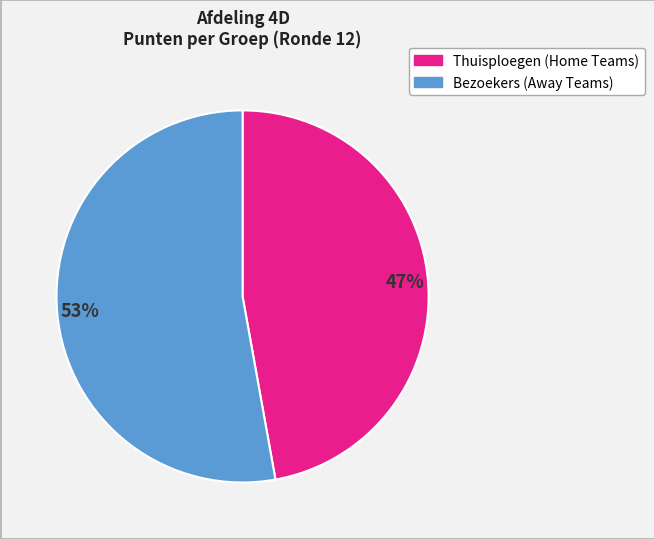

To the nearest percent, what is the average slice percentage?

50%